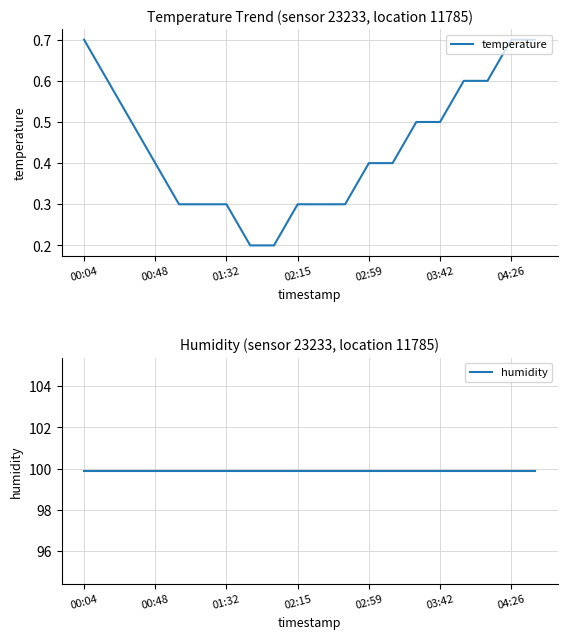

Is this an area chart (filled region under the line)?

No